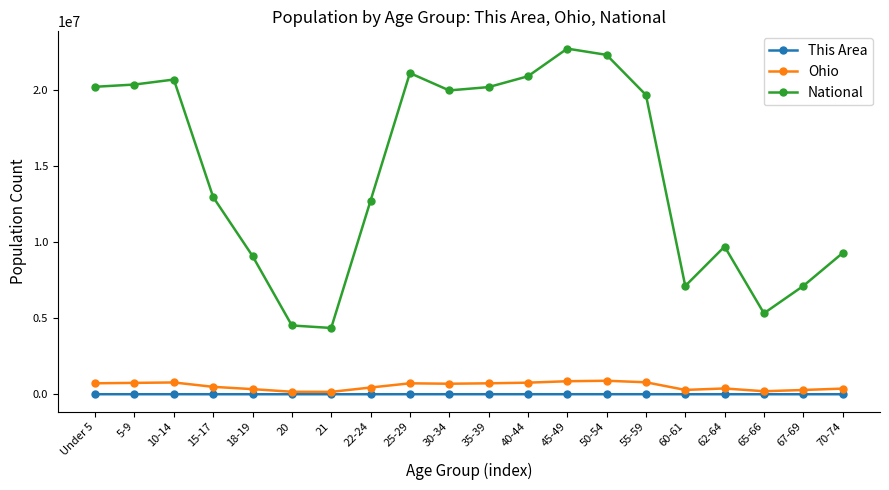

What are all the series names shown in the legend?

This Area, Ohio, National